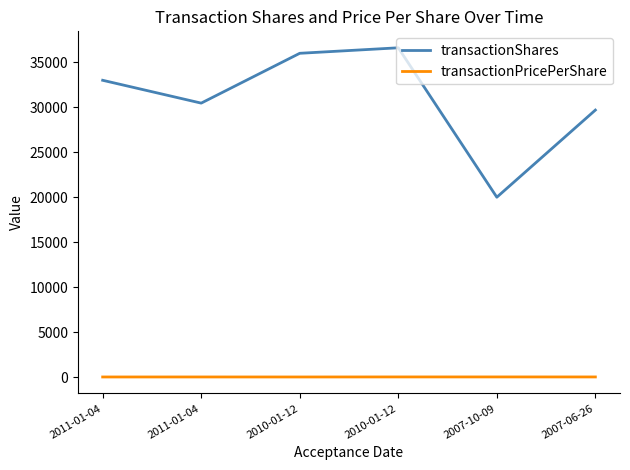

How many lines are shown in the chart?

2